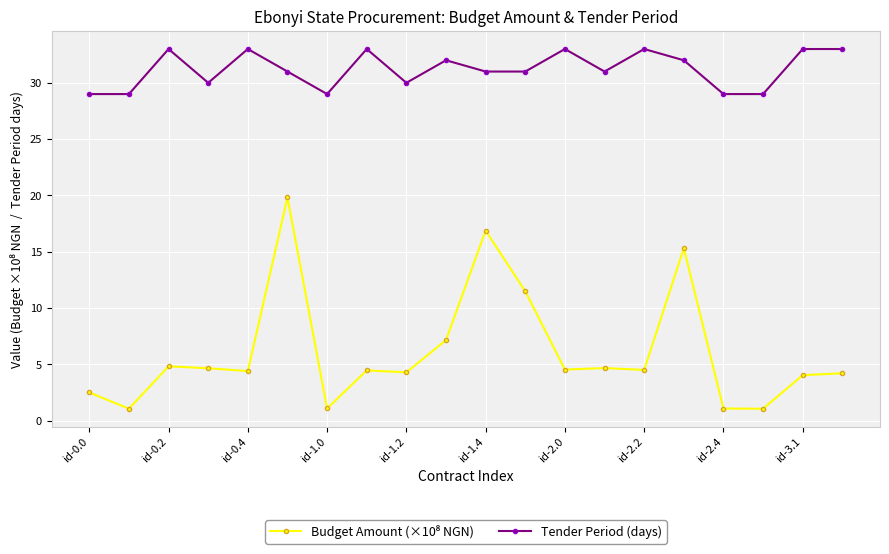

What is the value of the Tender Period (days) point at the 19th from the left?

33.0